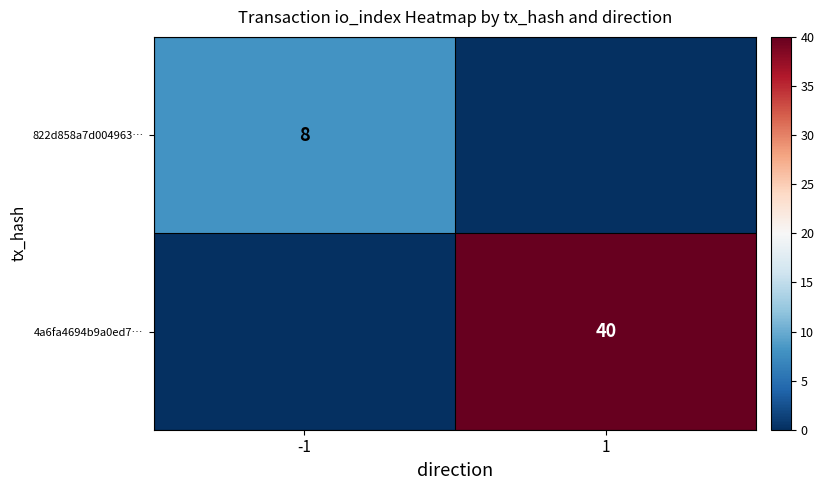

True or false: 4a6fa4694b9a0ed7… has a value of 54 at 1.

False